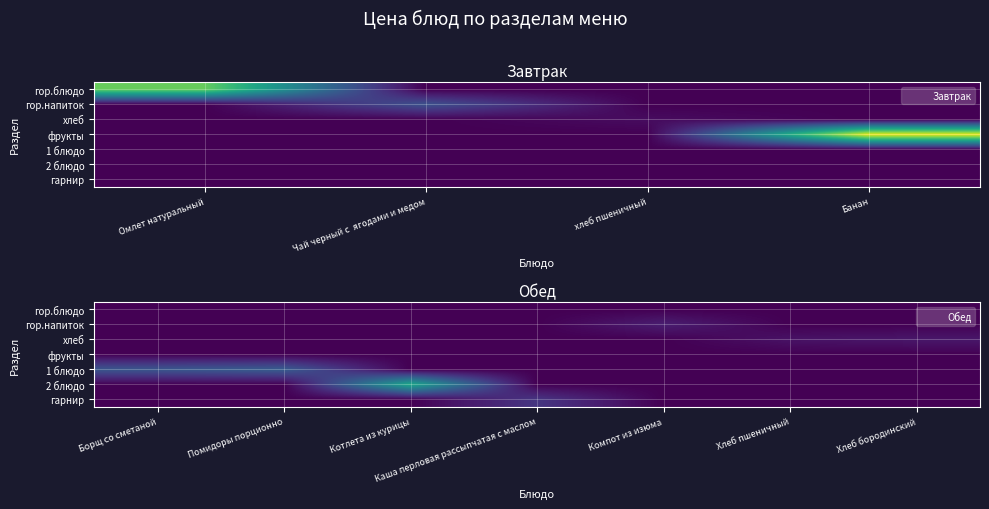

True or false: гарнир has a value of -4.7 at Компот из изюма.

False